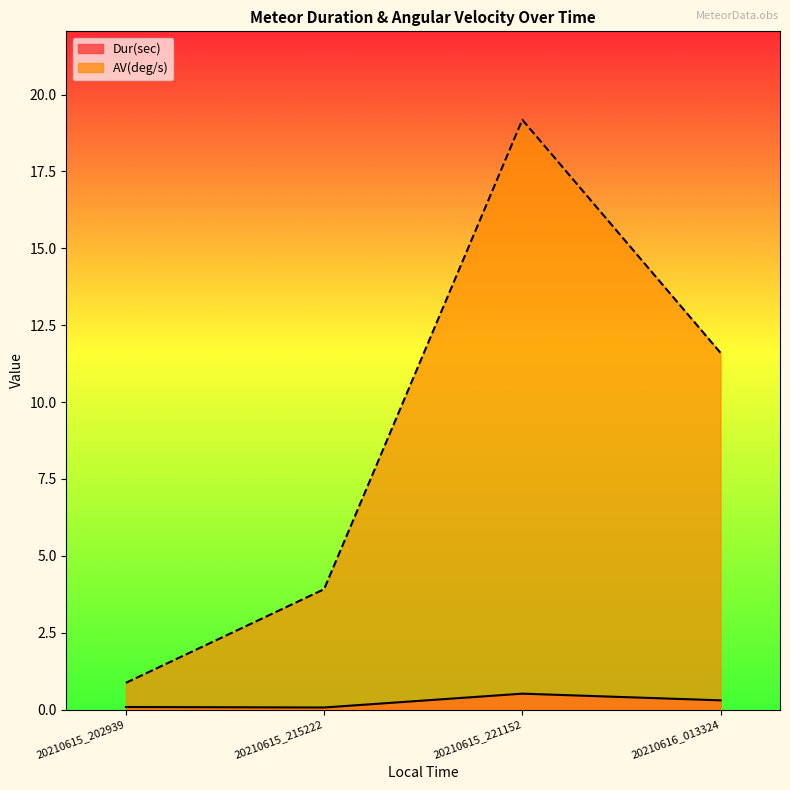

What is the minimum value for AV(deg/s)?

0.9